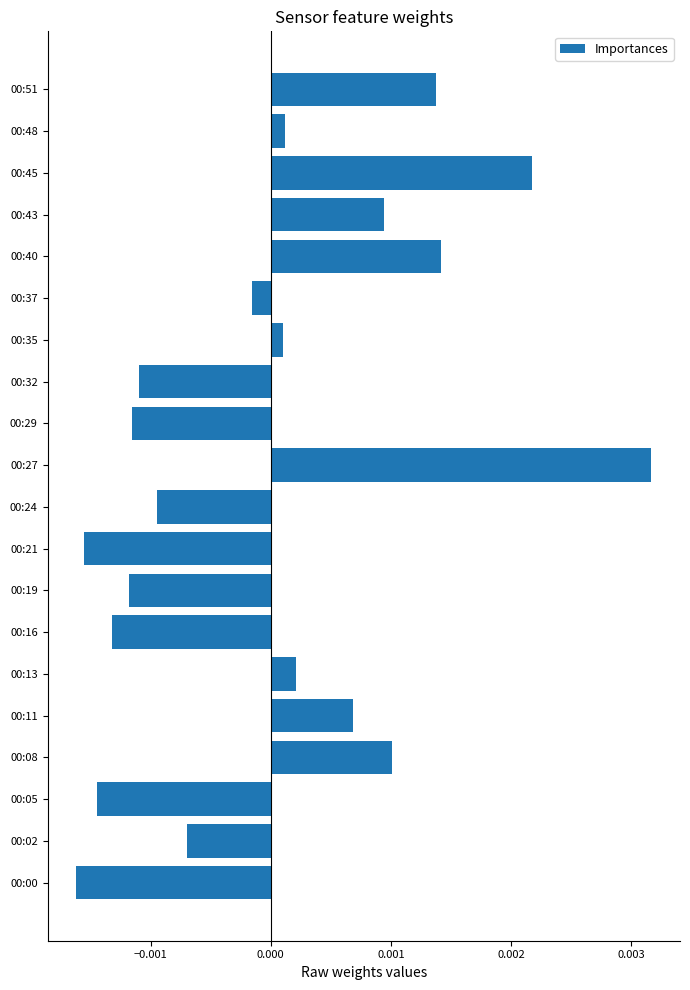

At which category does the chart reach its peak across all series?

00:27